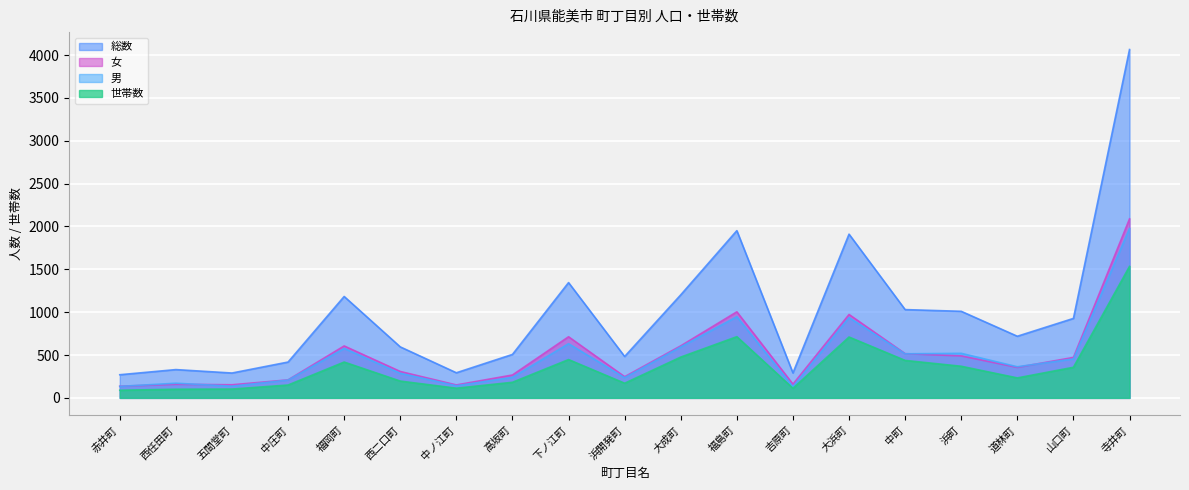

What is the difference between the second highest and second lowest values in the 総数 series?

1661